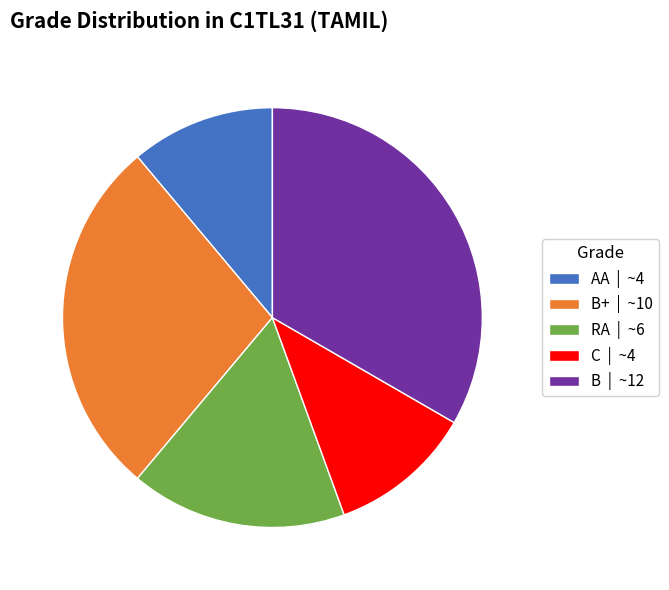

How many slices are in this pie chart?

5